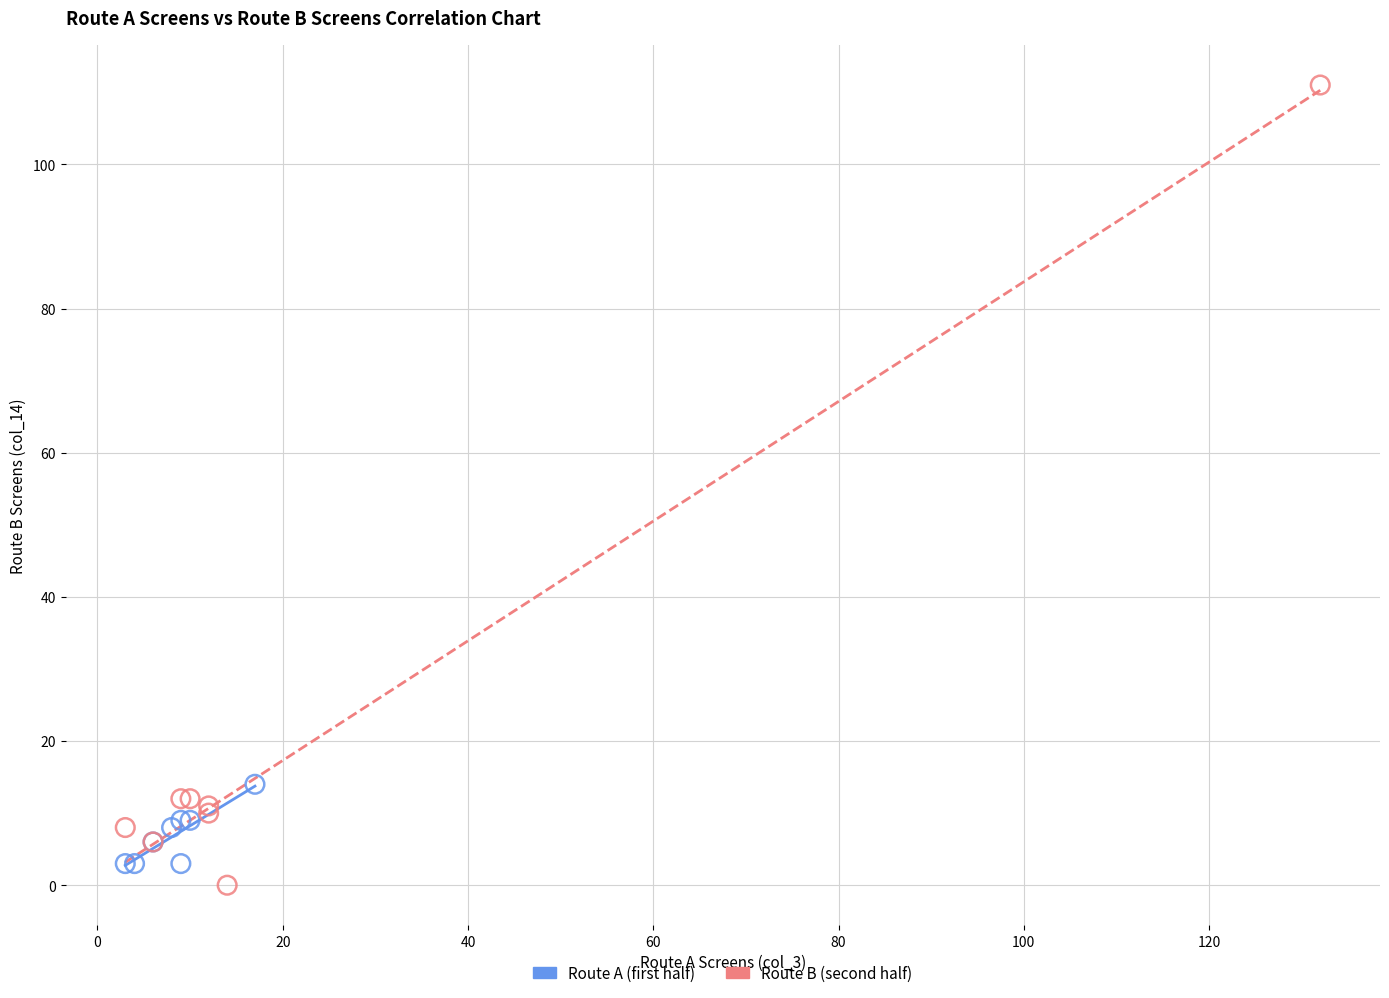

Which series contains the highest Y value?

Route B (second half)